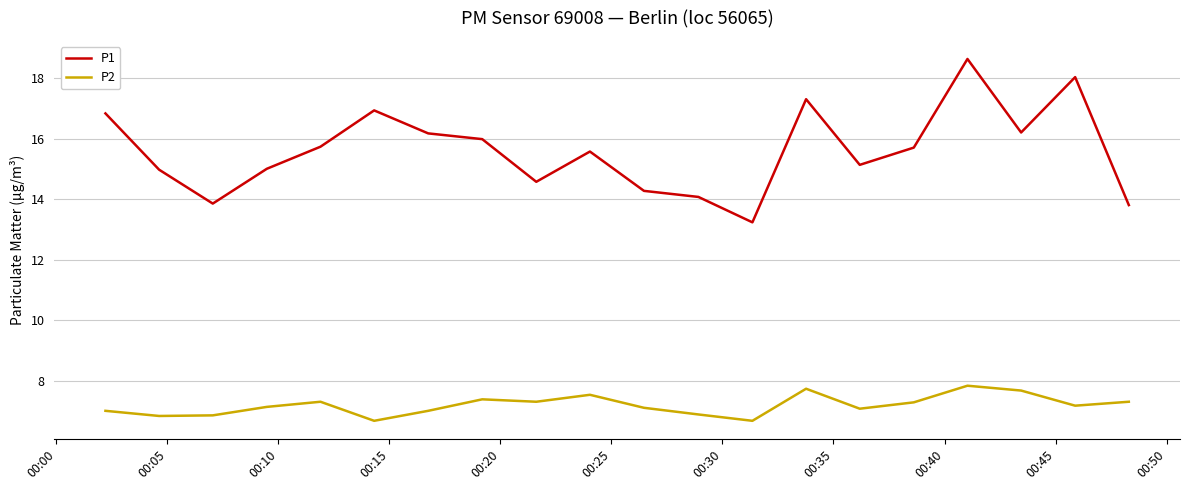

Count the number of categories in the chart.

20